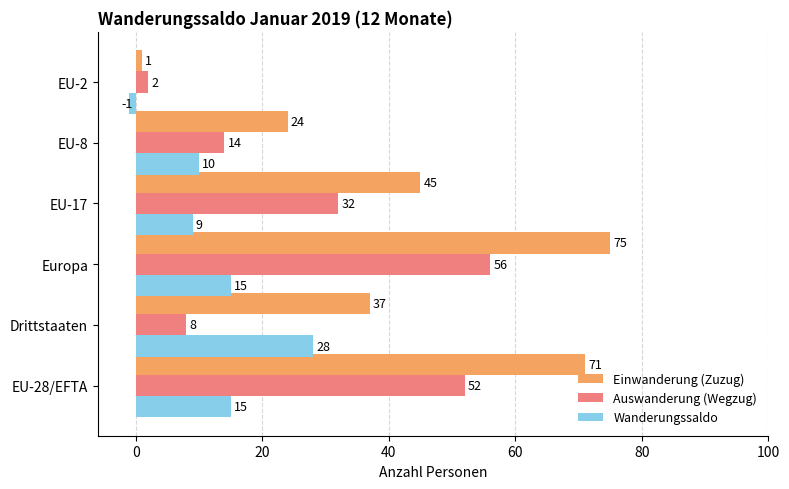

Which category has the highest value in the Einwanderung (Zuzug) series?

Europa